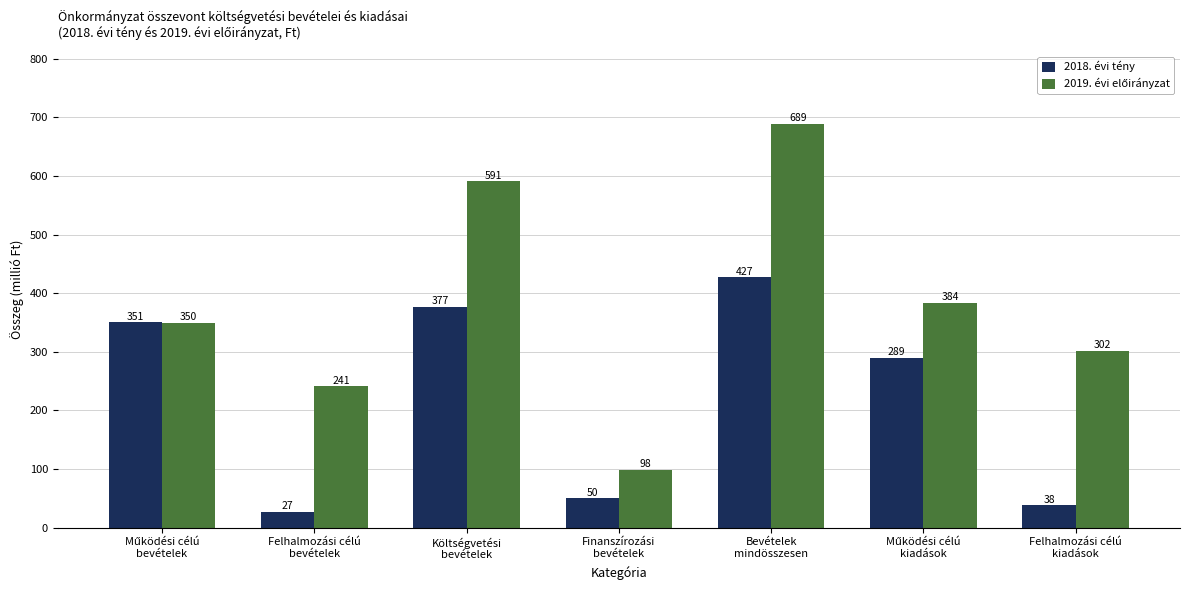

What is the difference between the maximum and second lowest values in the 2018. évi tény series?

388.9